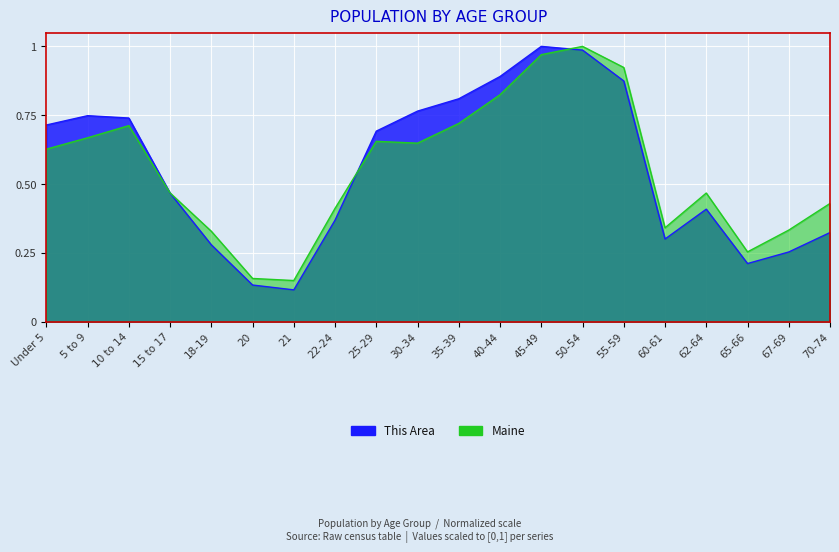

True or false: This Area has more than 2 interior local peaks.

True